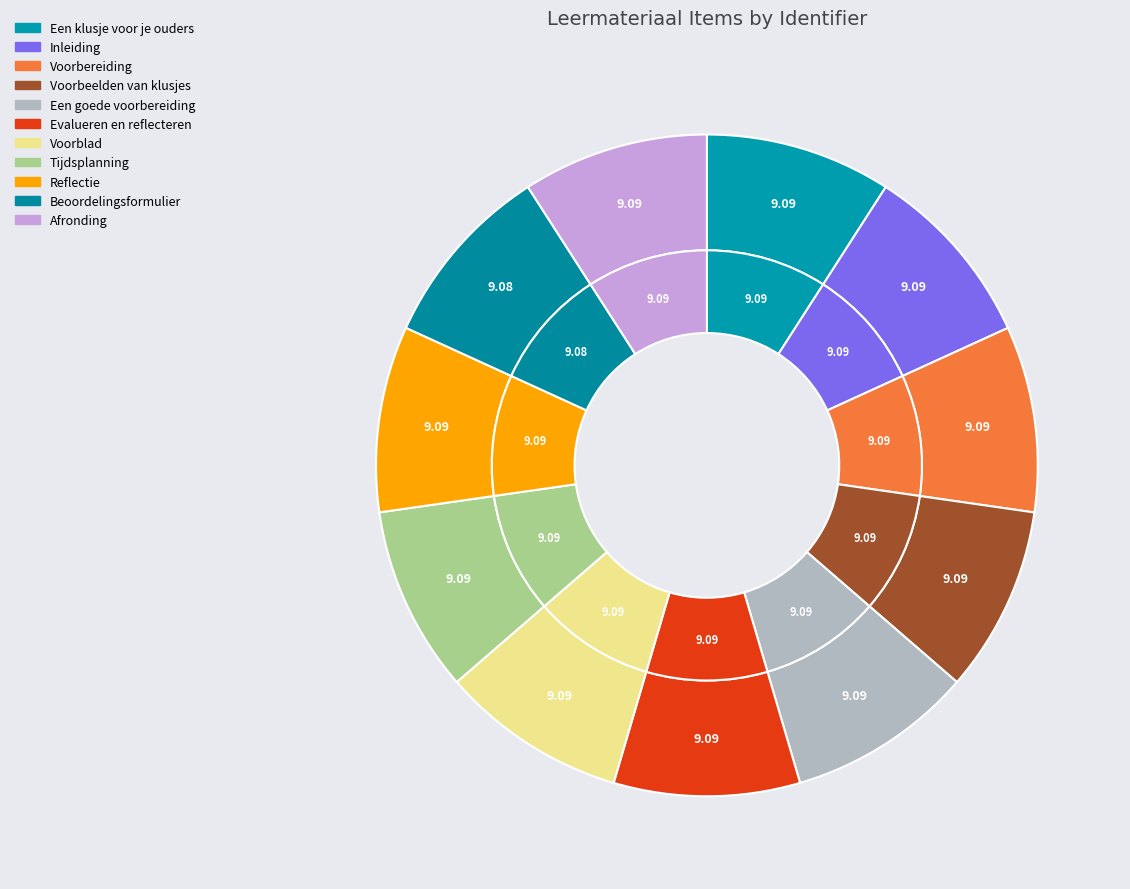

Is there any slice that represents more than half of the pie?

No